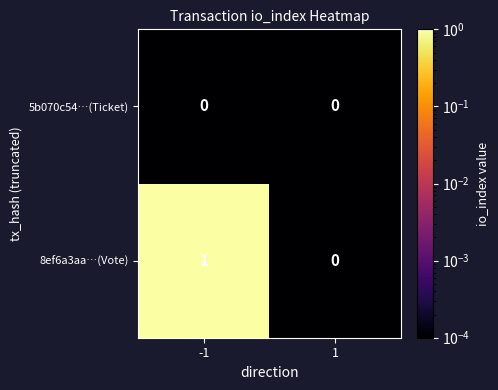

Which series has the widest spread of values?

8ef6a3aa…(Vote)